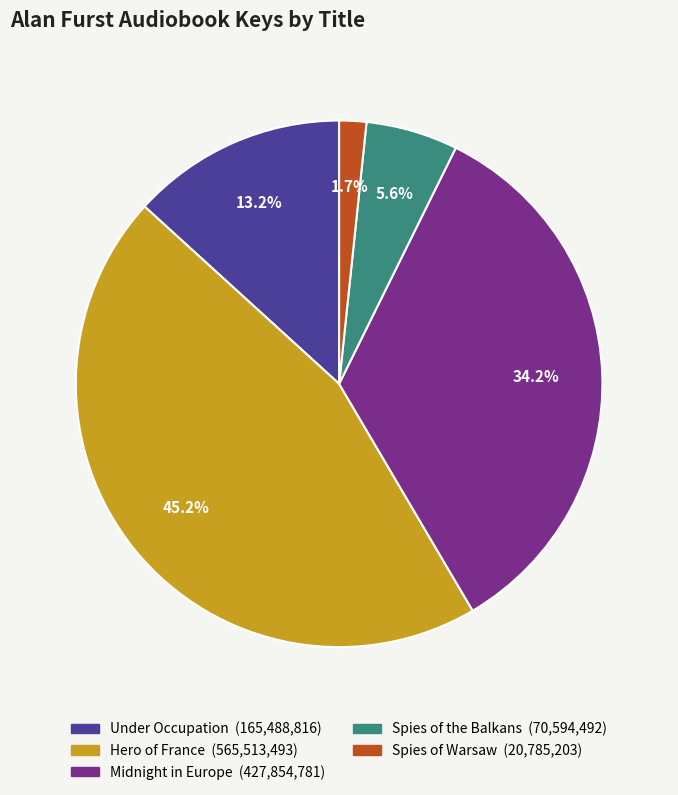

How many segments does this pie chart have?

5